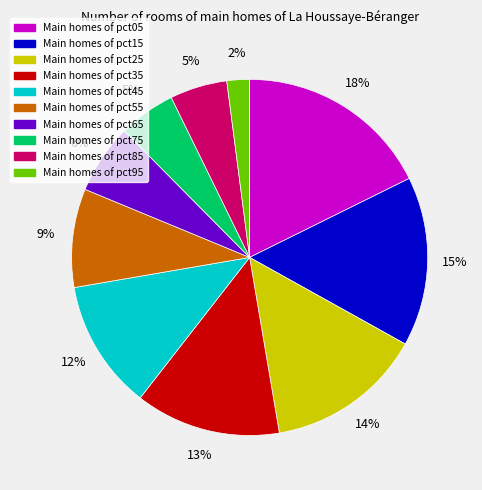

Is there a majority slice in this chart?

No